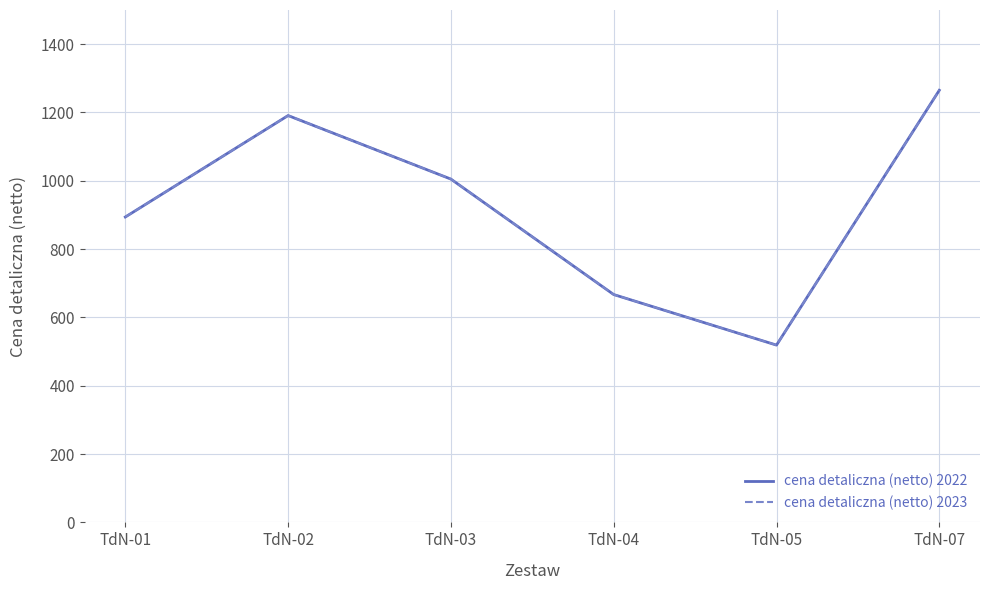

True or false: cena detaliczna (netto) 2022 and cena detaliczna (netto) 2023 cross at least once.

False